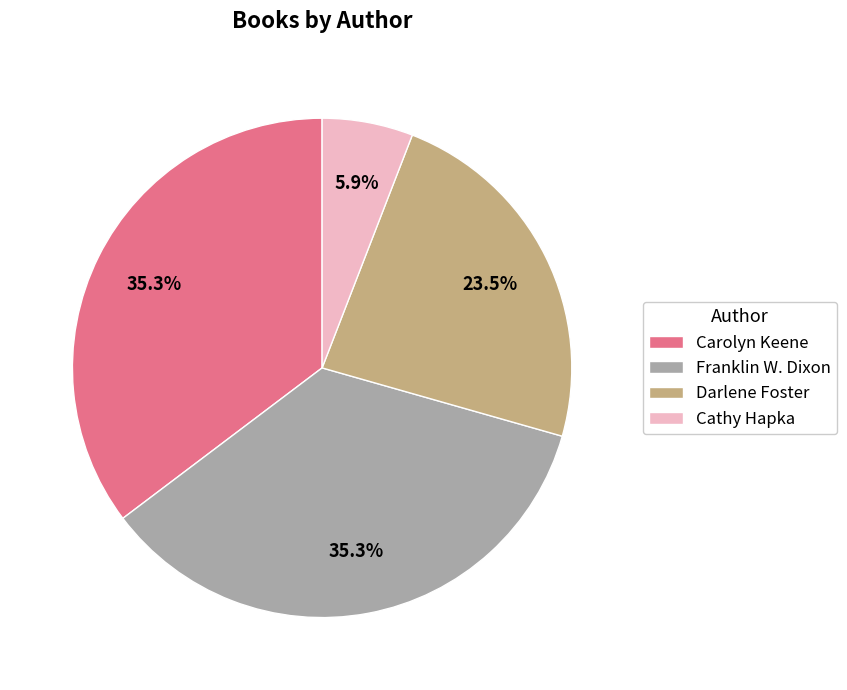

To the nearest percent, what is the average slice percentage?

25%